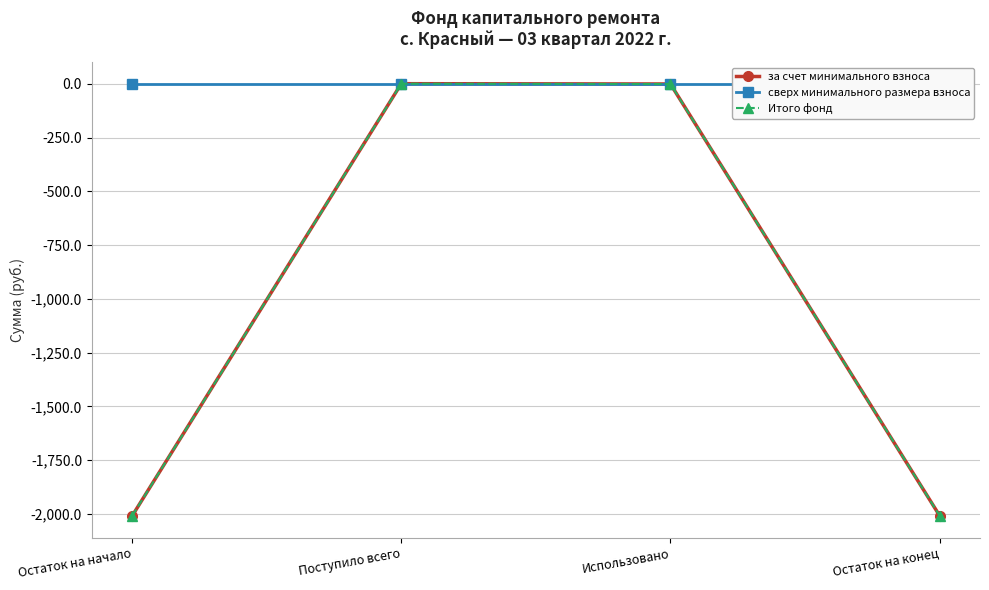

Reading left to right, extract all data points from this chart.

за счет минимального взноса: -2010.1	1.4	0.0	-2008.7
сверх минимального размера взноса: 0.0	0.0	0.0	0.0
Итого фонд: -2010.1	1.4	0.0	-2008.7